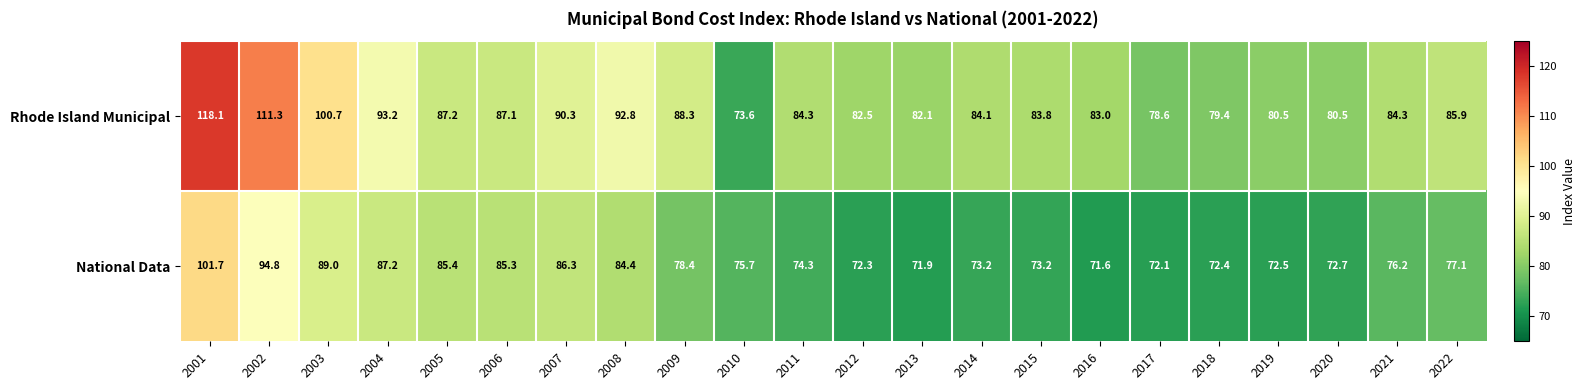

List the series in order of their overall mean, lowest first.

National Data, Rhode Island Municipal